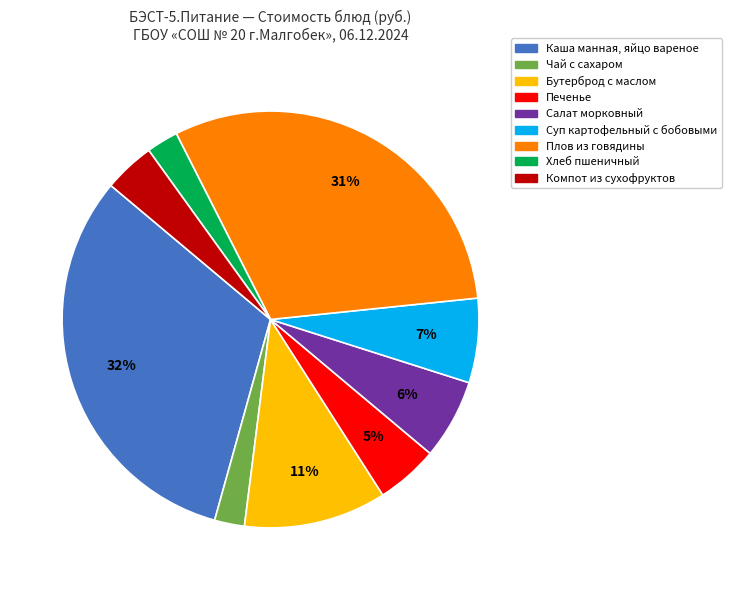

How many slices are in this pie chart?

9